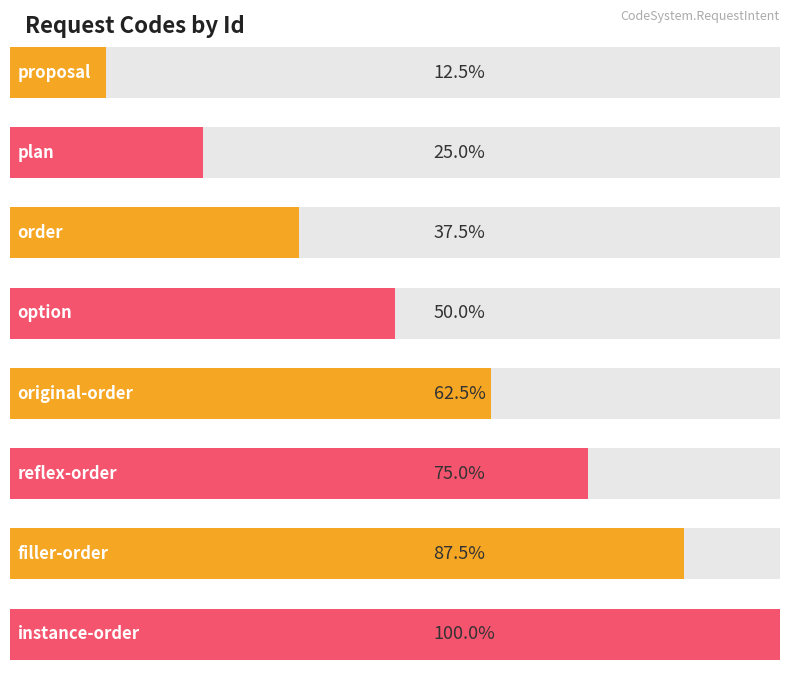

Is it true that the value at original-order is 2?

False